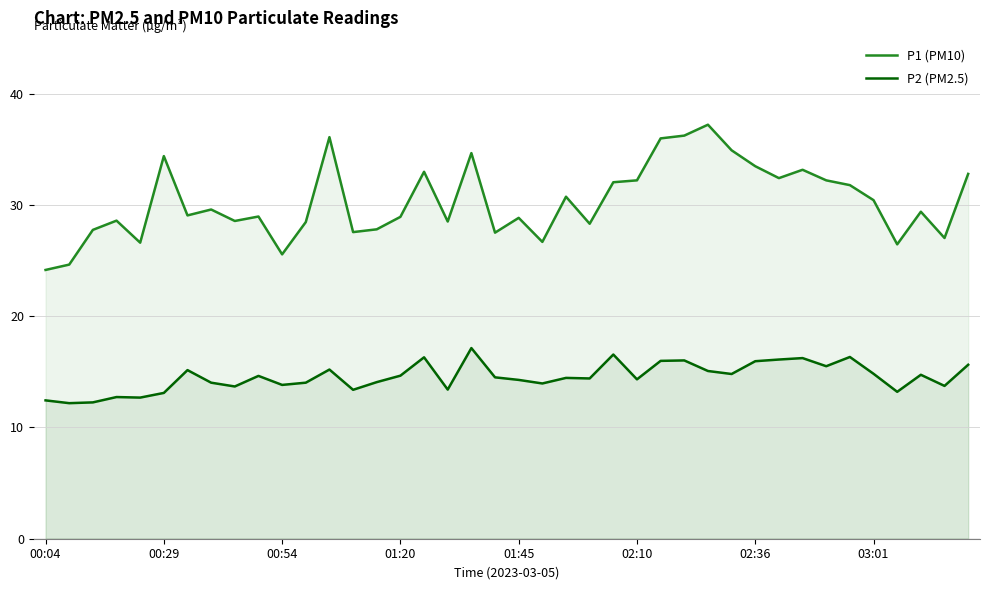

How many series are shown in this chart?

2